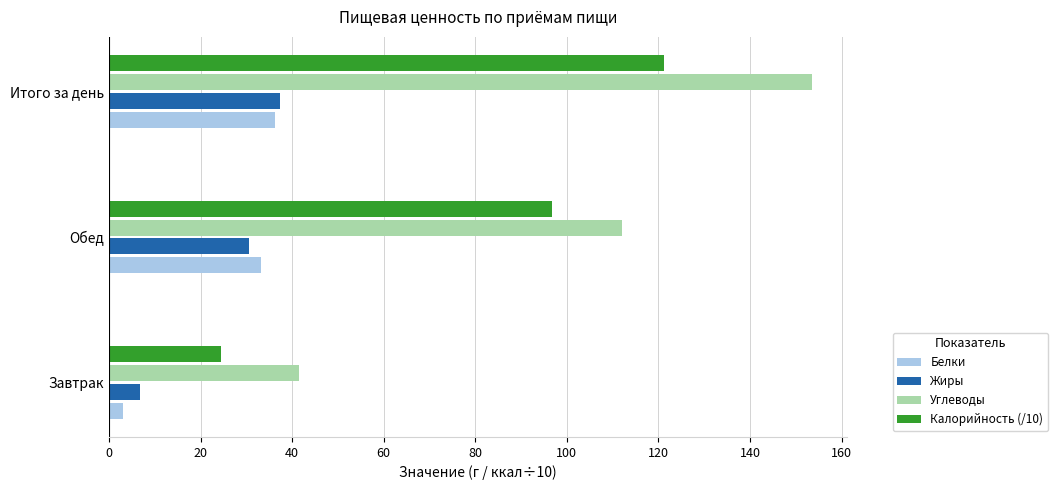

Which label corresponds to the largest value in the chart?

Итого за день